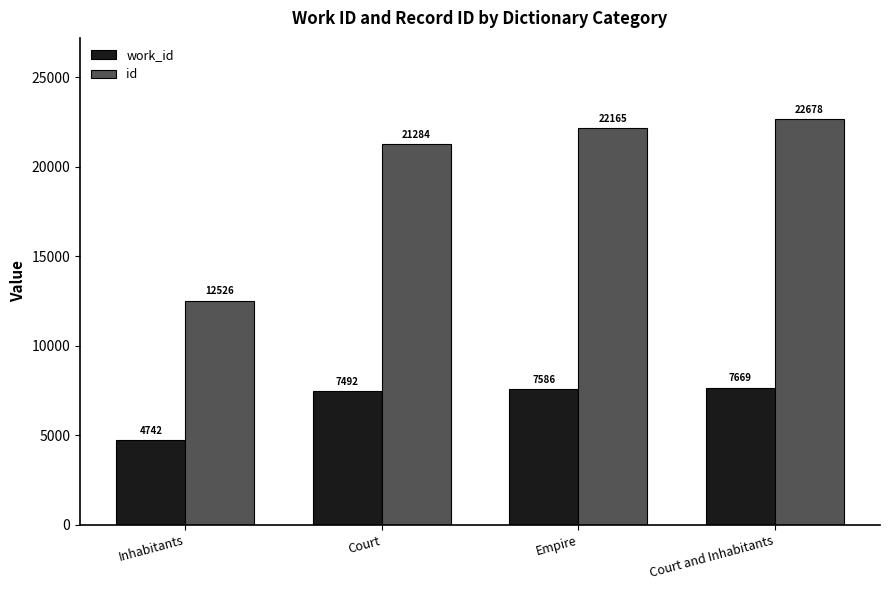

List the labels in order of id value, smallest first.

Inhabitants, Court, Empire, Court and Inhabitants